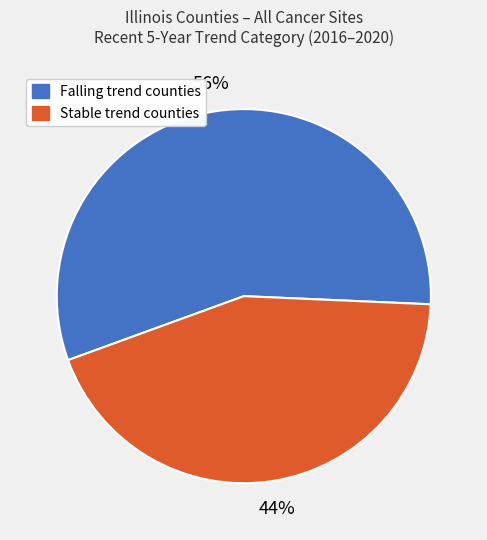

How many segments does this pie chart have?

2